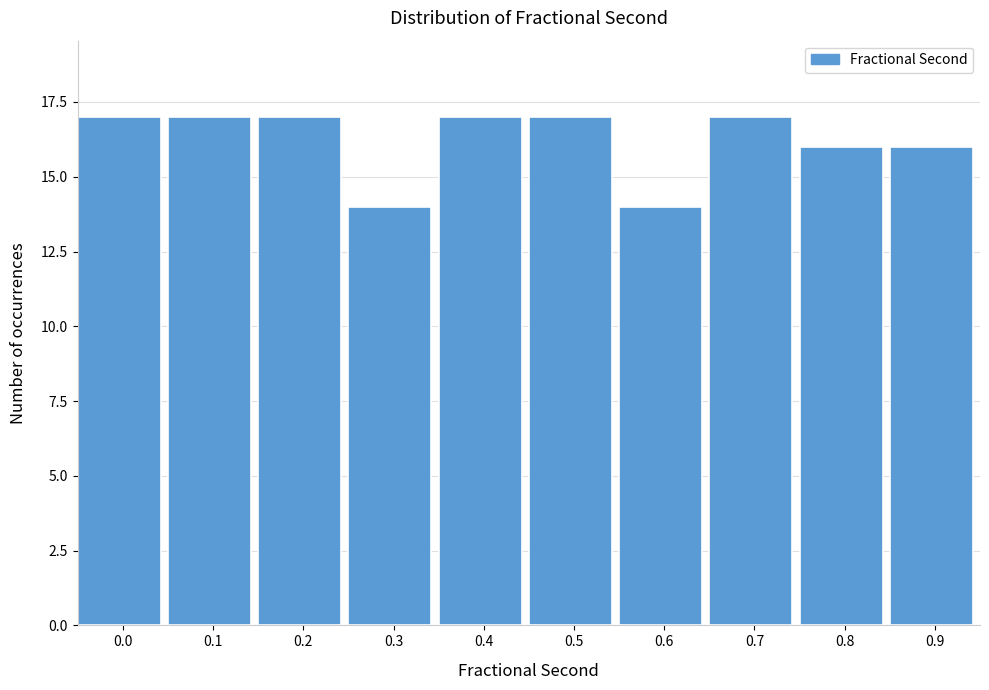

Reading right to left, what are all the values shown in this chart?

0.9=16	0.8=16	0.7=17	0.6=14	0.5=17	0.4=17	0.3=14	0.2=17	0.1=17	0.0=17